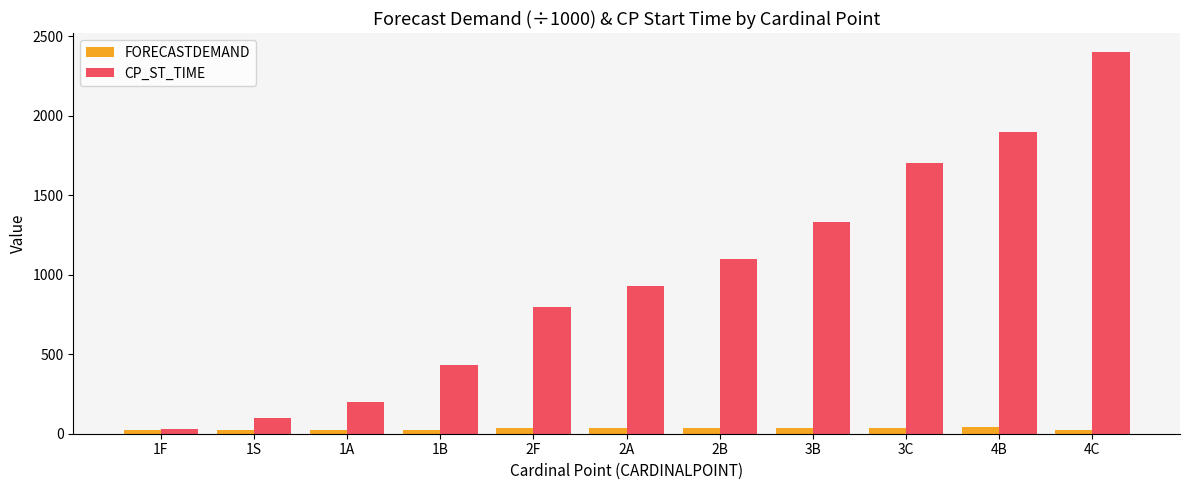

Read the FORECASTDEMAND value at 2B.

34.6